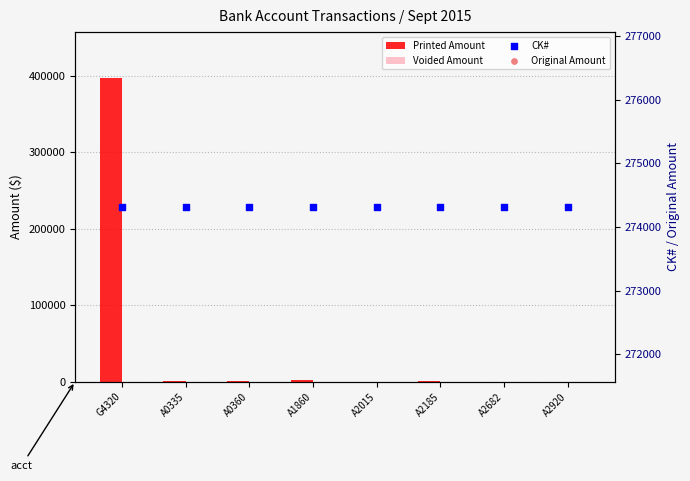

At which category is the sum across all series the highest?

G4320